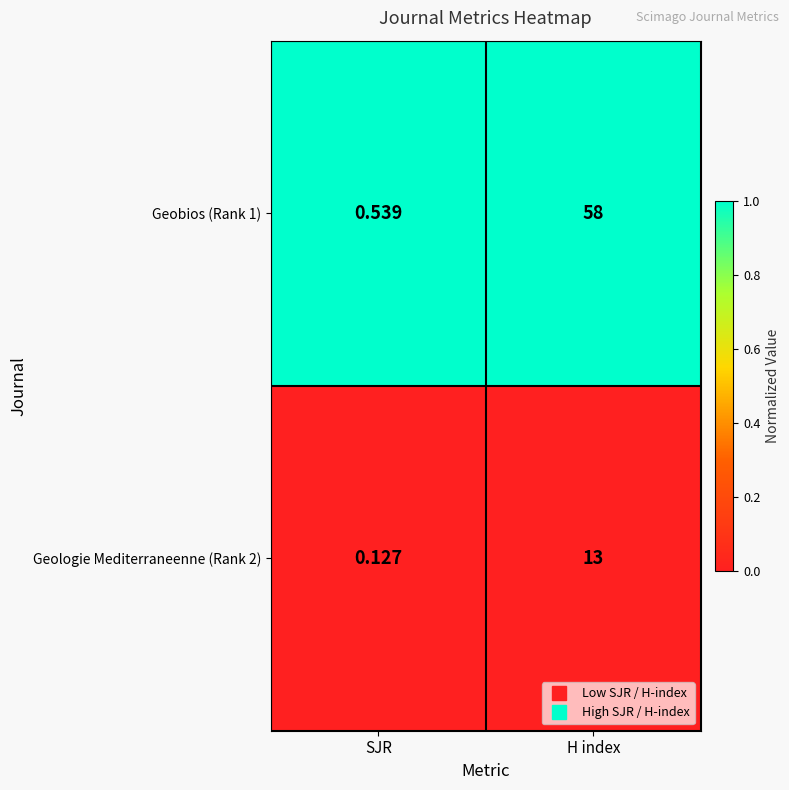

Which series has the largest range (max minus min)?

Geobios (Rank 1)